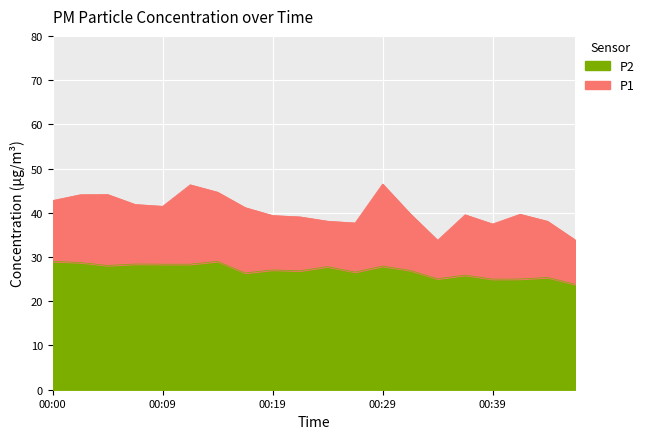

What is the total value across all series at 00:21?

66.0